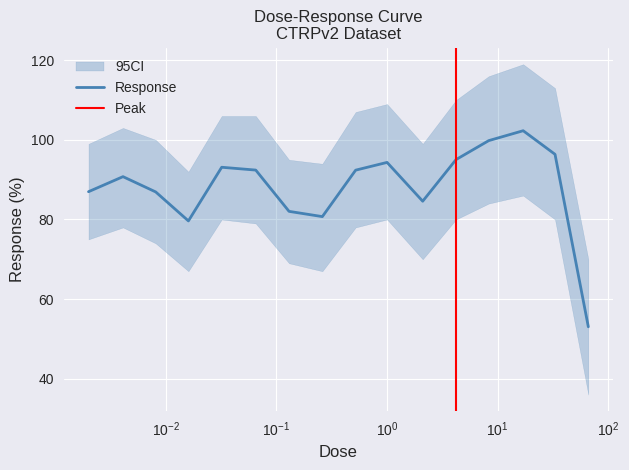

What is the difference between the second highest and minimum values?

46.8